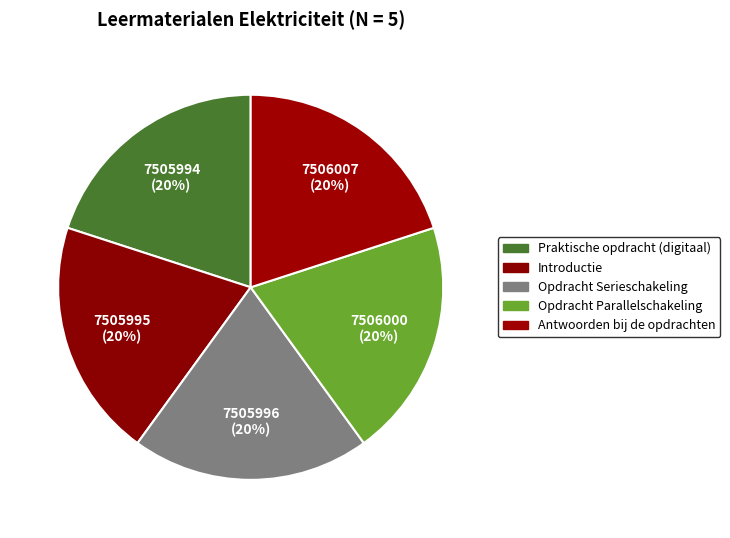

To the nearest percent, what is the combined percentage of Opdracht Parallelschakeling and Praktische opdracht (digitaal)?

40%